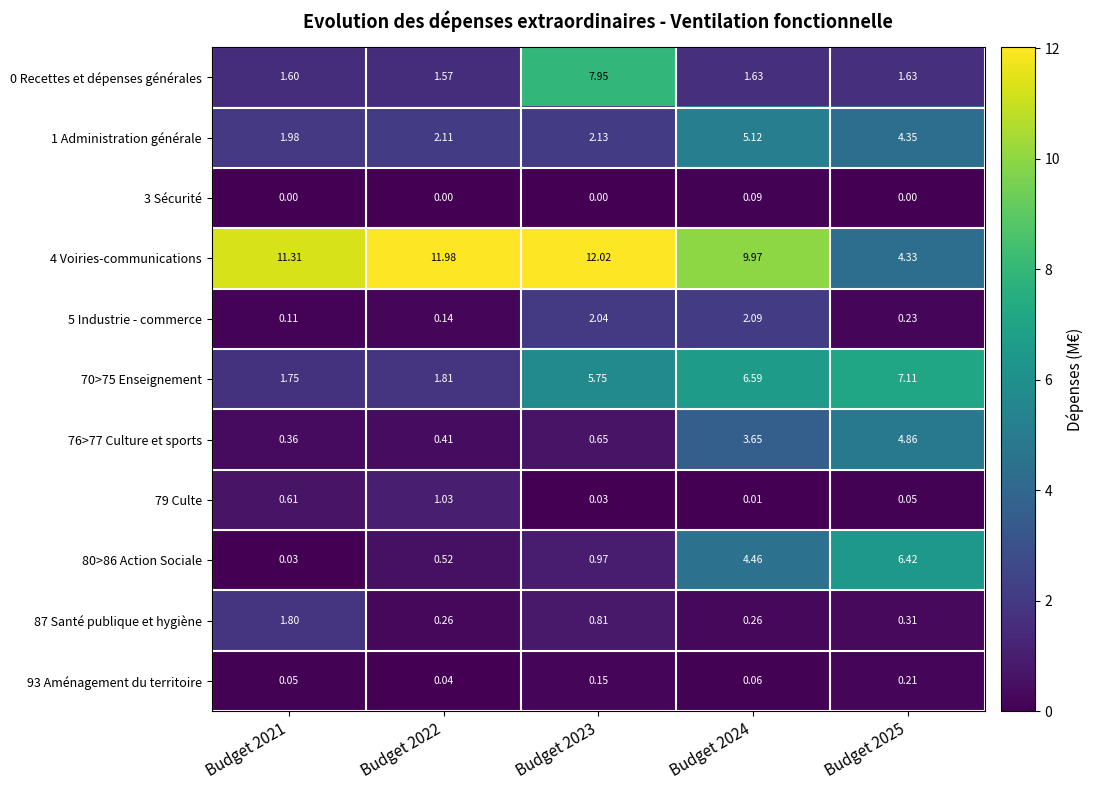

How many distinct data groups are displayed?

11